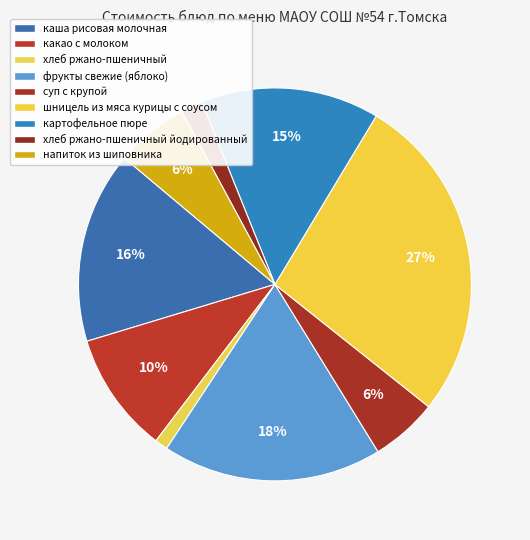

Which category has the smallest portion of the pie?

хлеб ржано-пшеничный